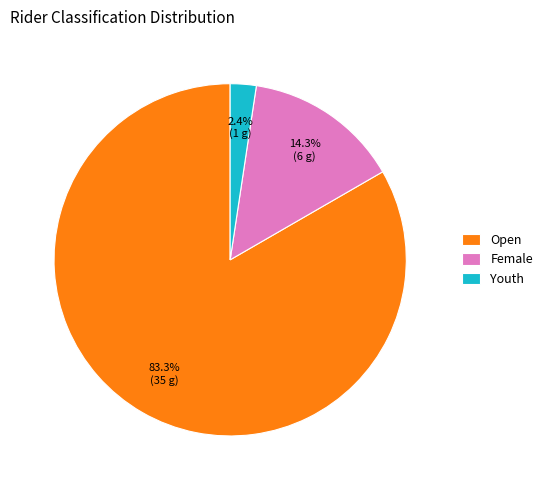

Which category has the biggest portion of the pie?

Open